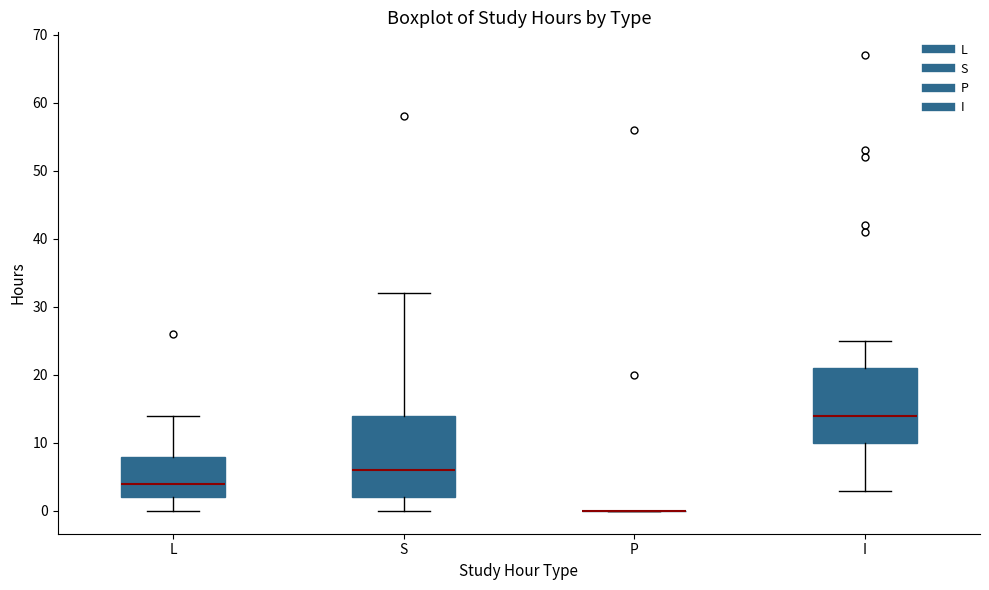

Comparing the boxes themselves (not the whiskers), which one is the tallest?

S